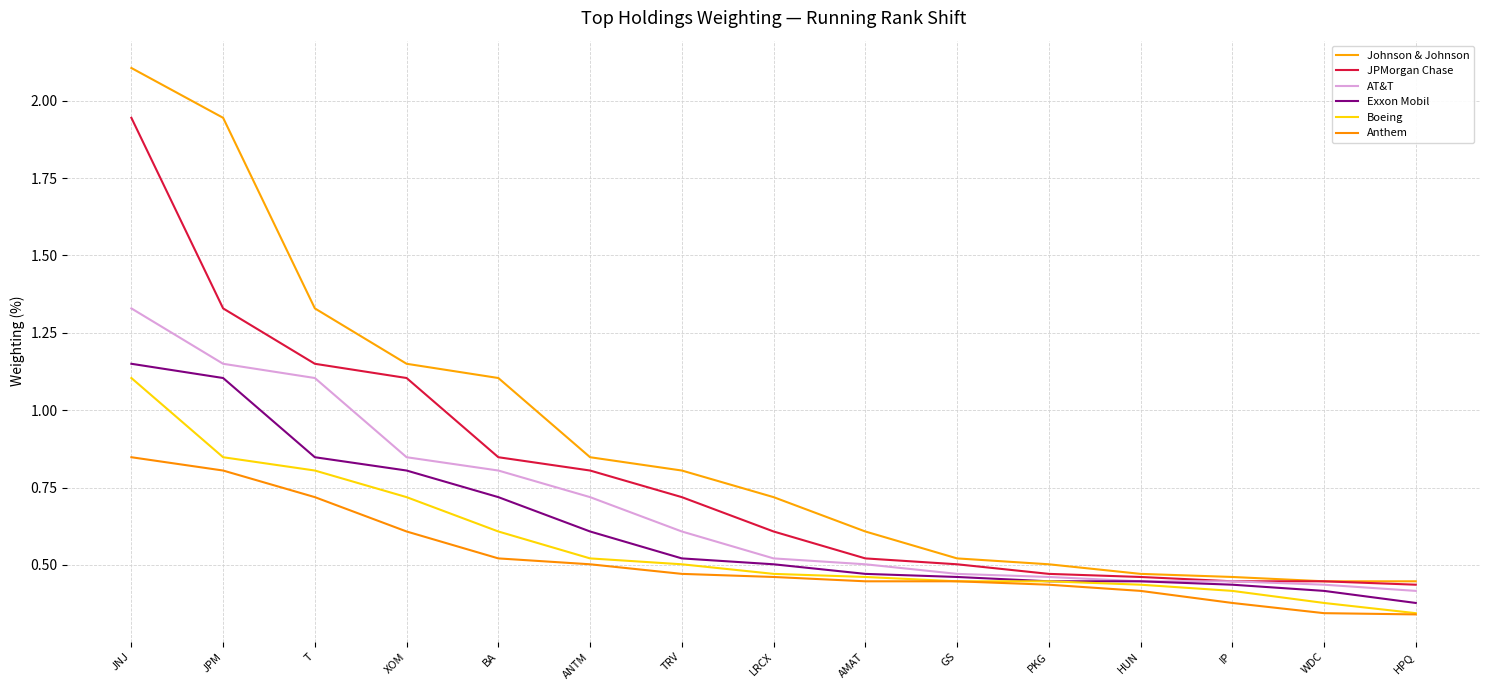

What is the difference between the maximum and minimum values in the AT&T series?

0.9